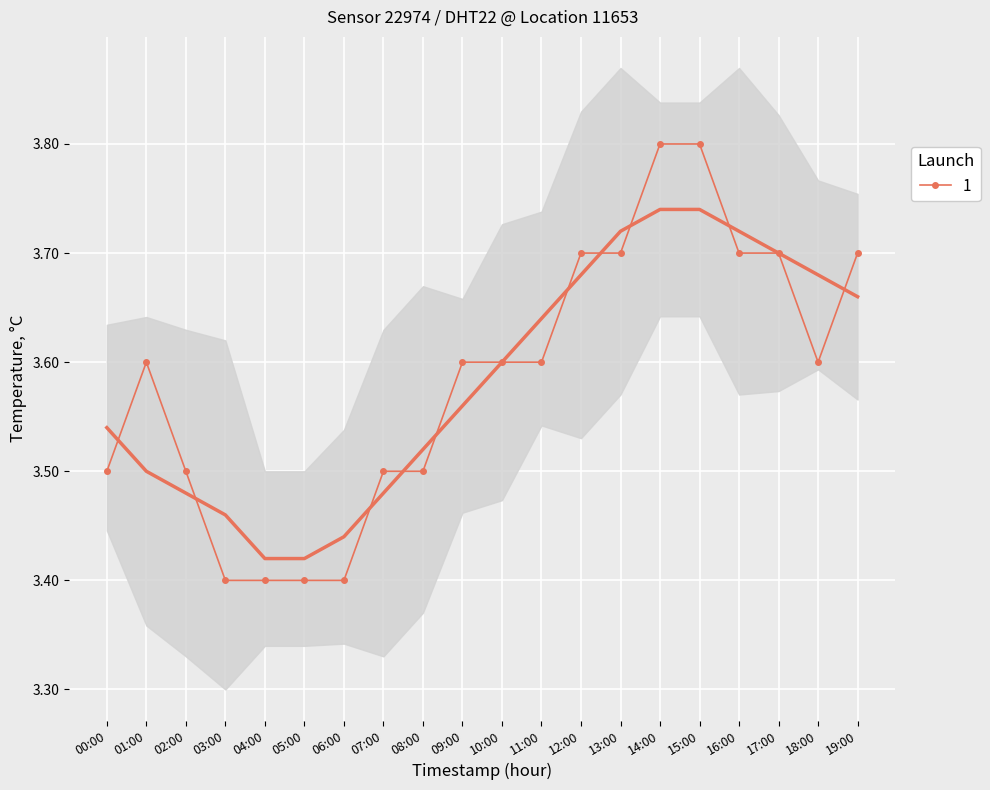

Reading left to right, extract all data points from this chart.

3.5	3.6	3.5	3.4	3.4	3.4	3.4	3.5	3.5	3.6	3.6	3.6	3.7	3.7	3.8	3.8	3.7	3.7	3.6	3.7